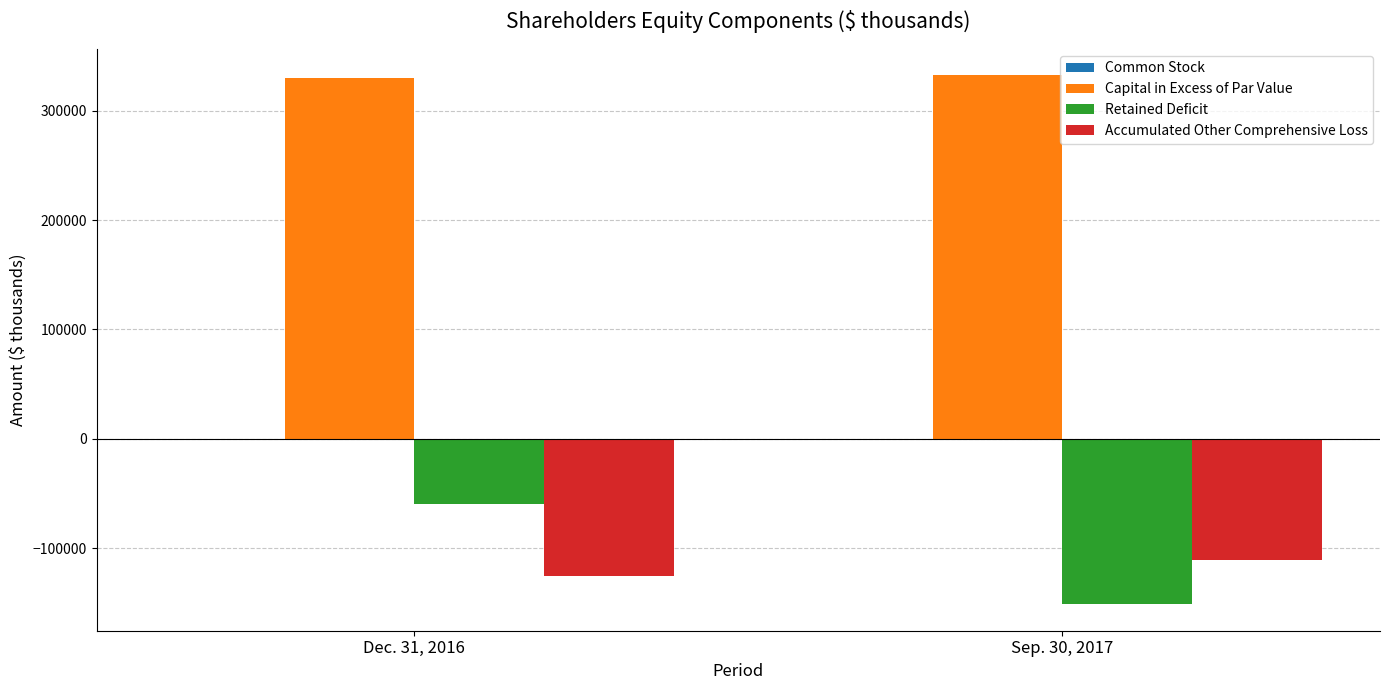

What is the maximum value for Accumulated Other Comprehensive Loss?

-110479